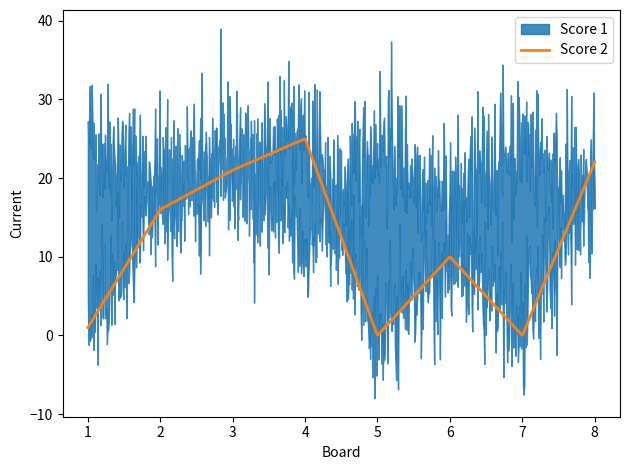

What is the maximum value for Score 2?

25.0